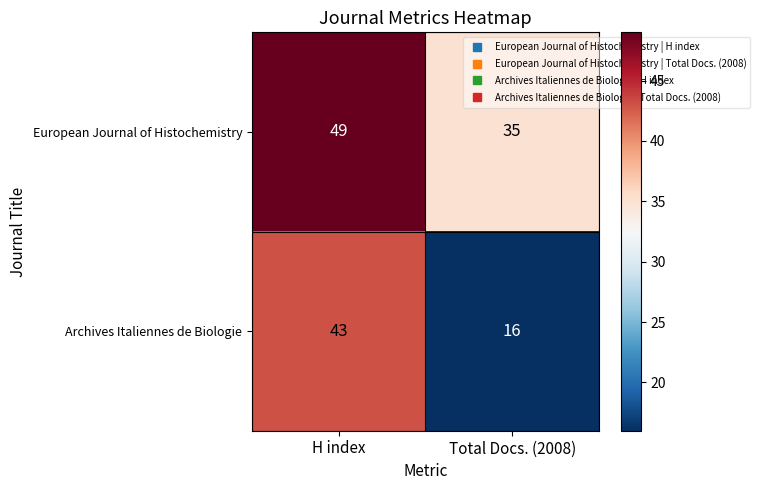

What is the sum of the European Journal of Histochemistry values at Total Docs. (2008) and H index?

84